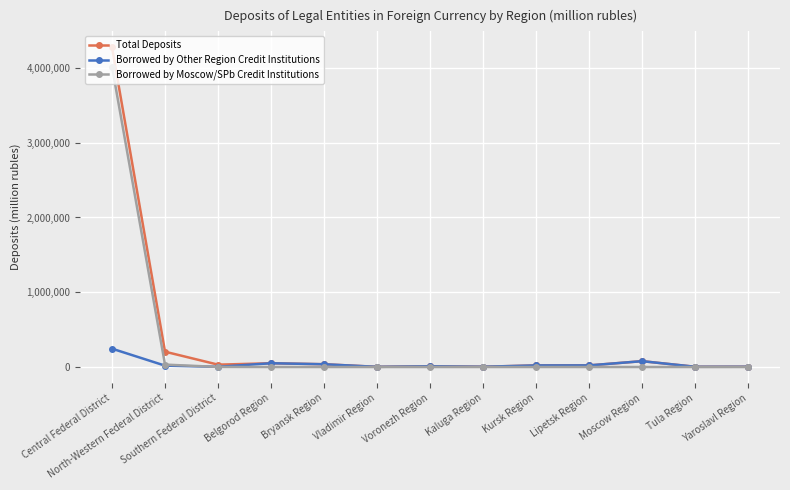

True or false: Borrowed by Other Region Credit Institutions has more than 0 interior local peaks.

True